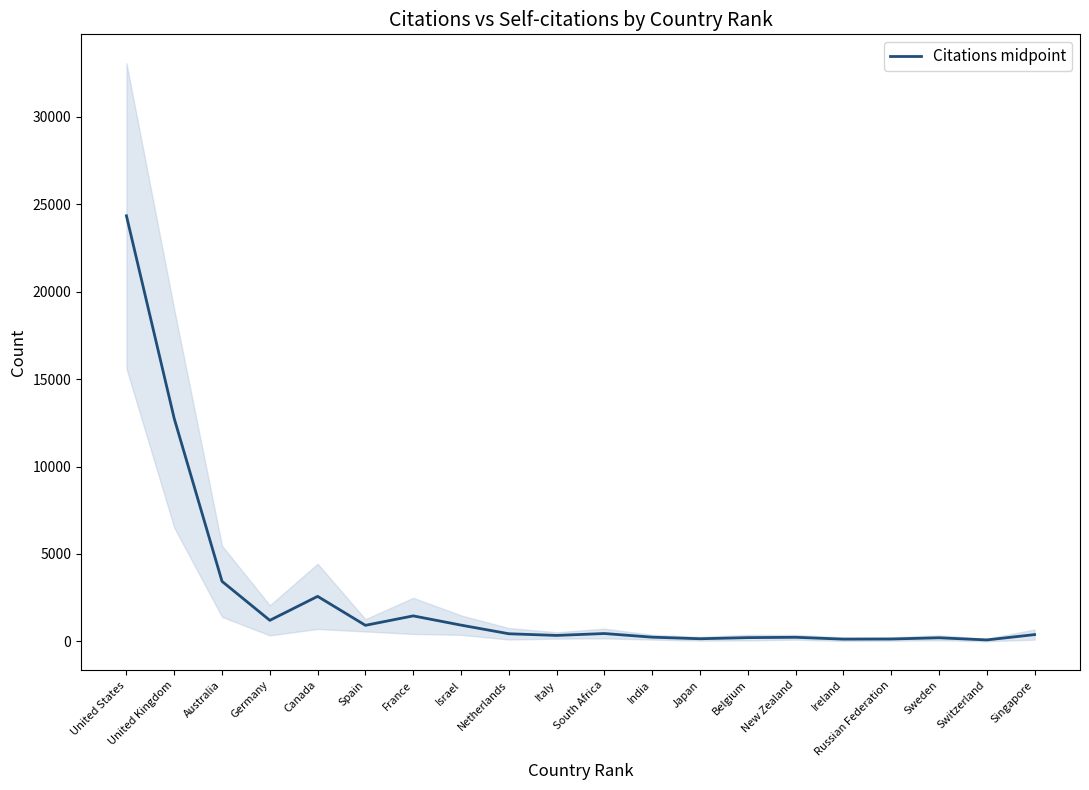

How many points are higher than both their immediate neighbors (excluding endpoints)?

5